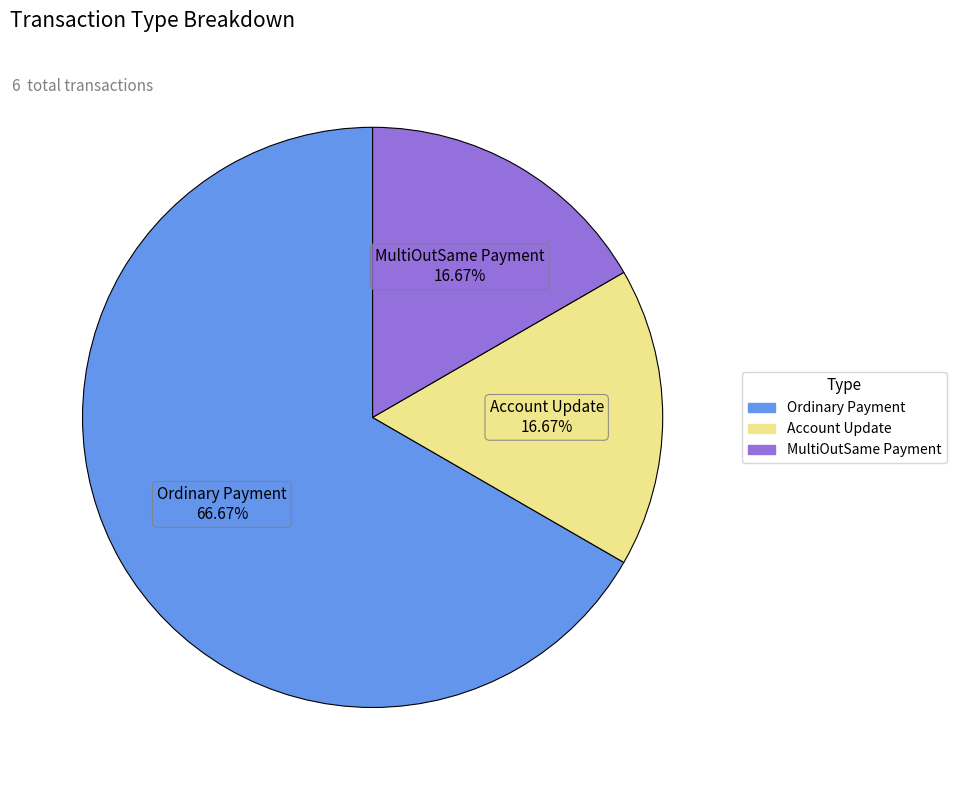

Count the number of slices in the pie.

3